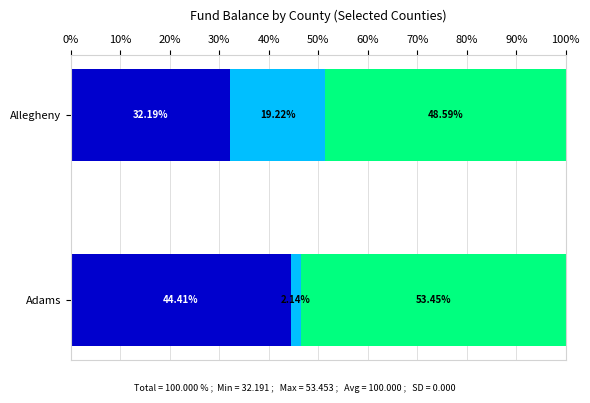

What is the total value across all series at Adams?

100.0